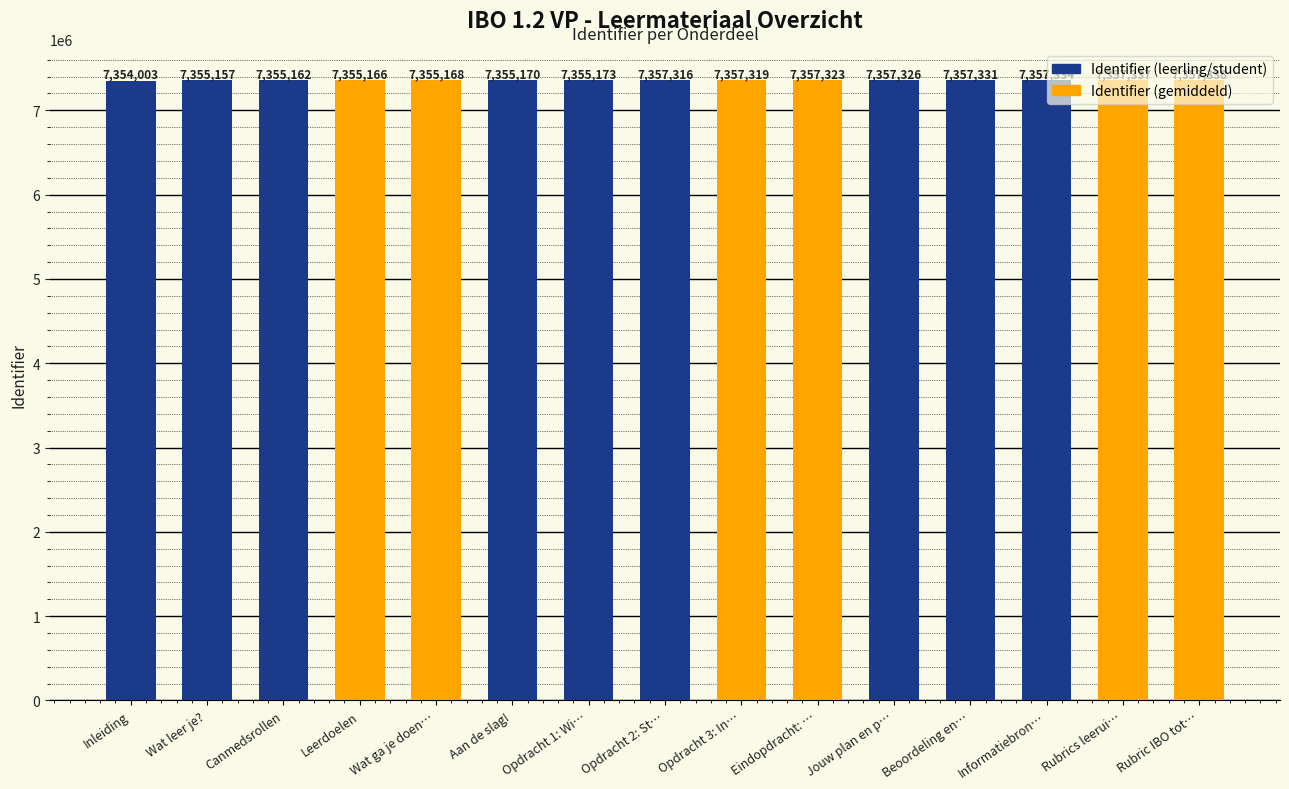

What is the value of the 12th bar from the left?

7357331